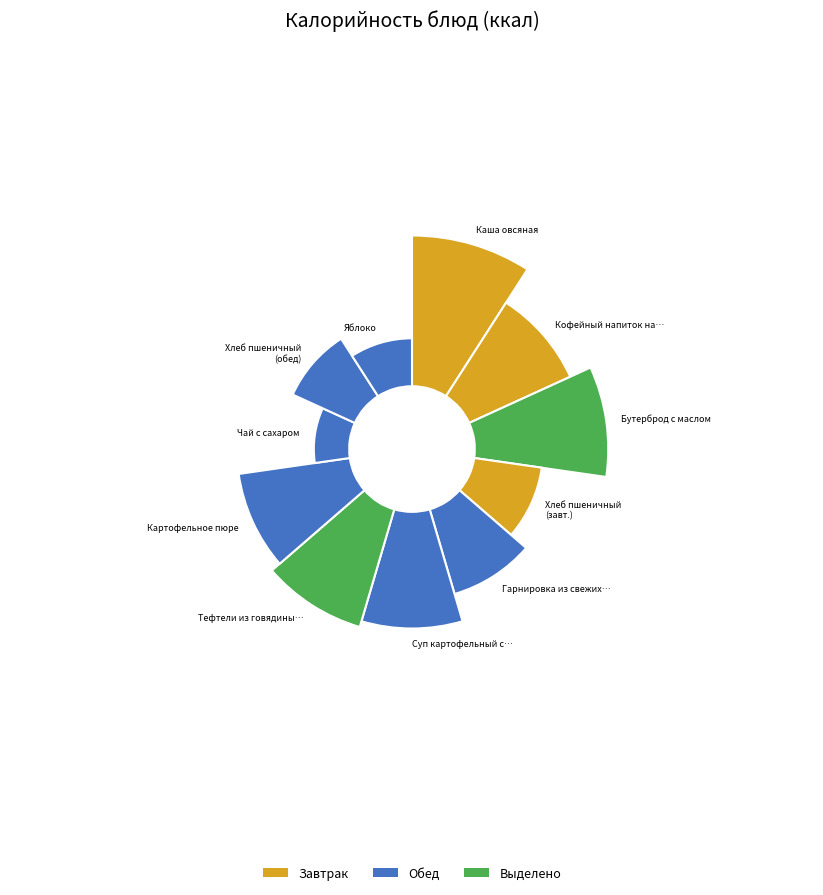

How many slices are in this pie chart?

11